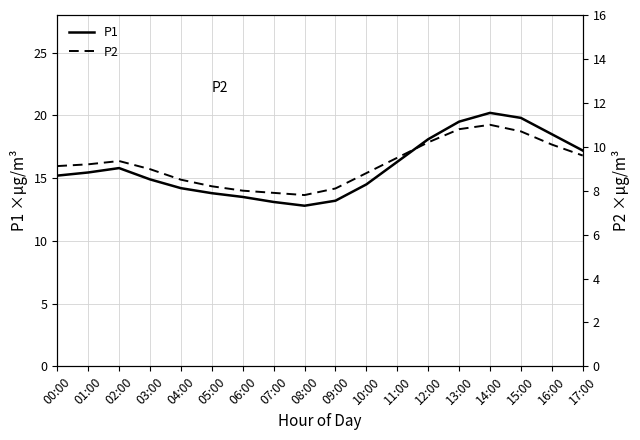

Which series changed the most between 06:00 and 07:00?

P1